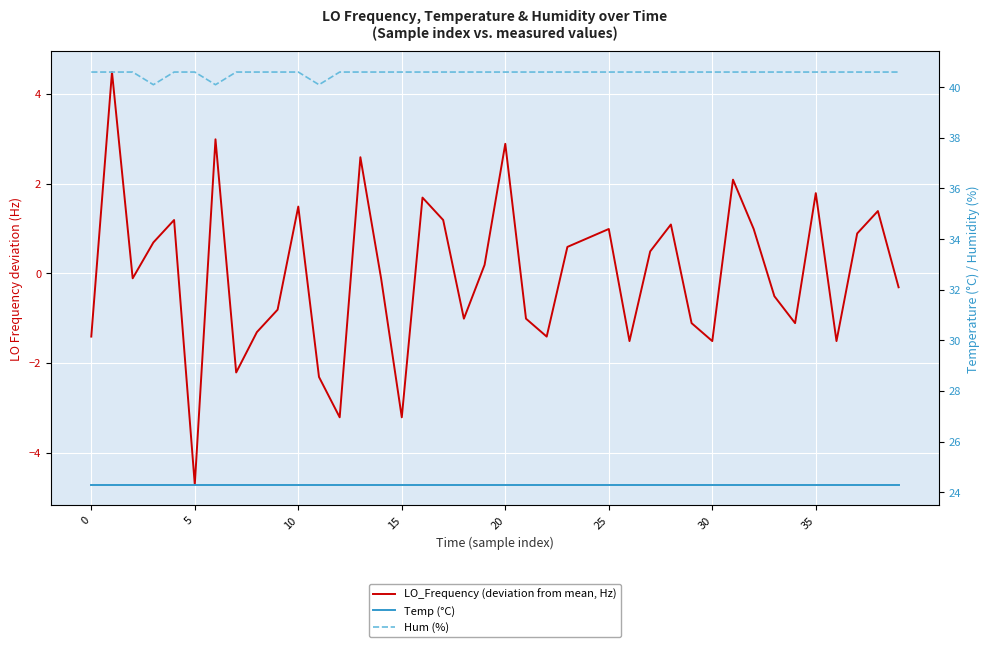

Which series has the largest total across all categories?

Hum (%)